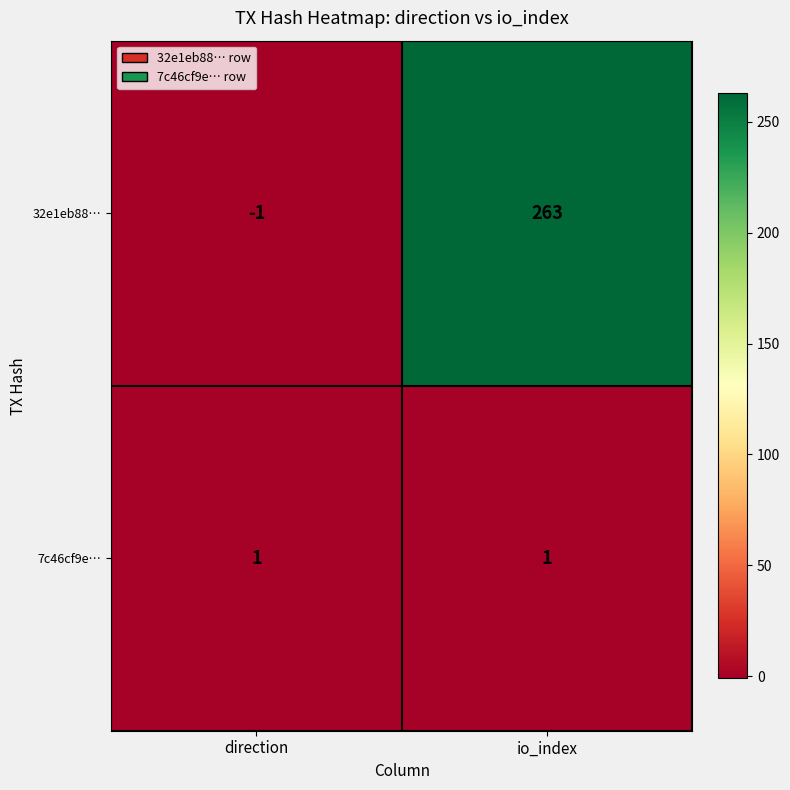

What is the sum of all 32e1eb88… values?

262